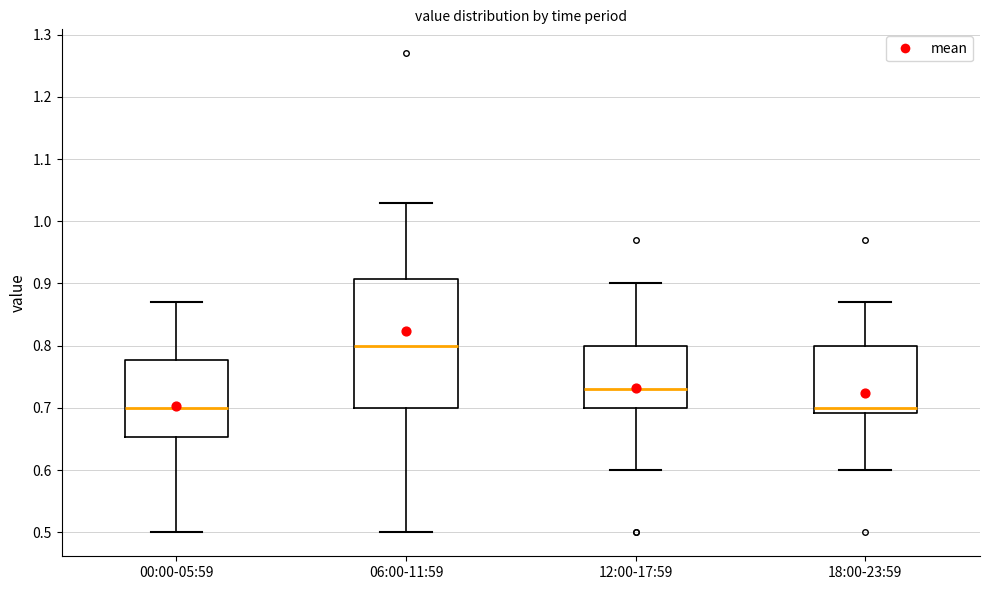

Where does the median line of the box for 00:00-05:59 sit on the y-axis? The values are not printed on the chart, so give them approximately, as read against the axis.

0.70